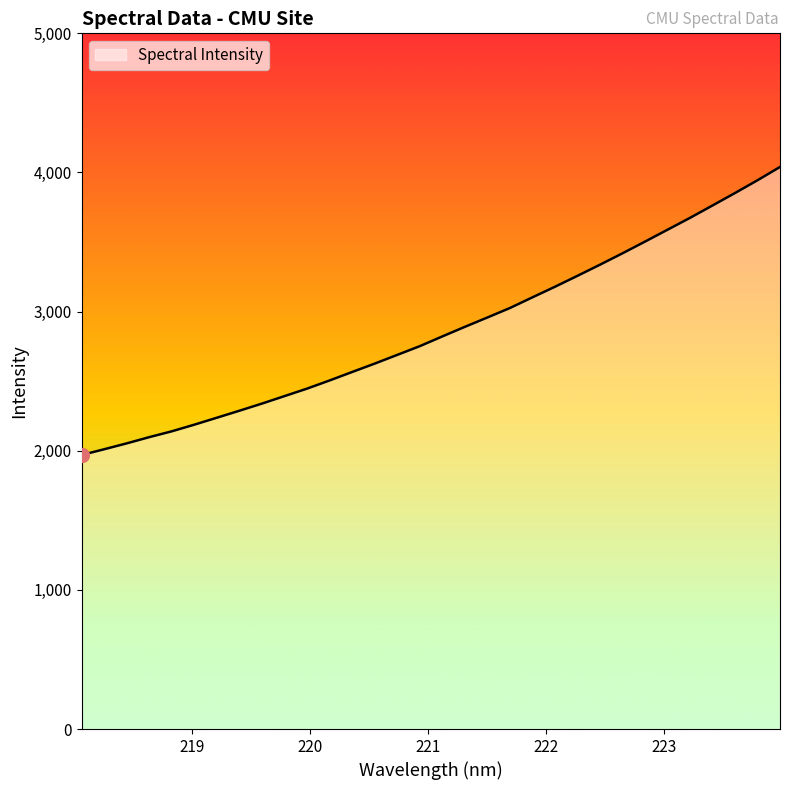

What is the maximum value shown in the chart?

4039.5